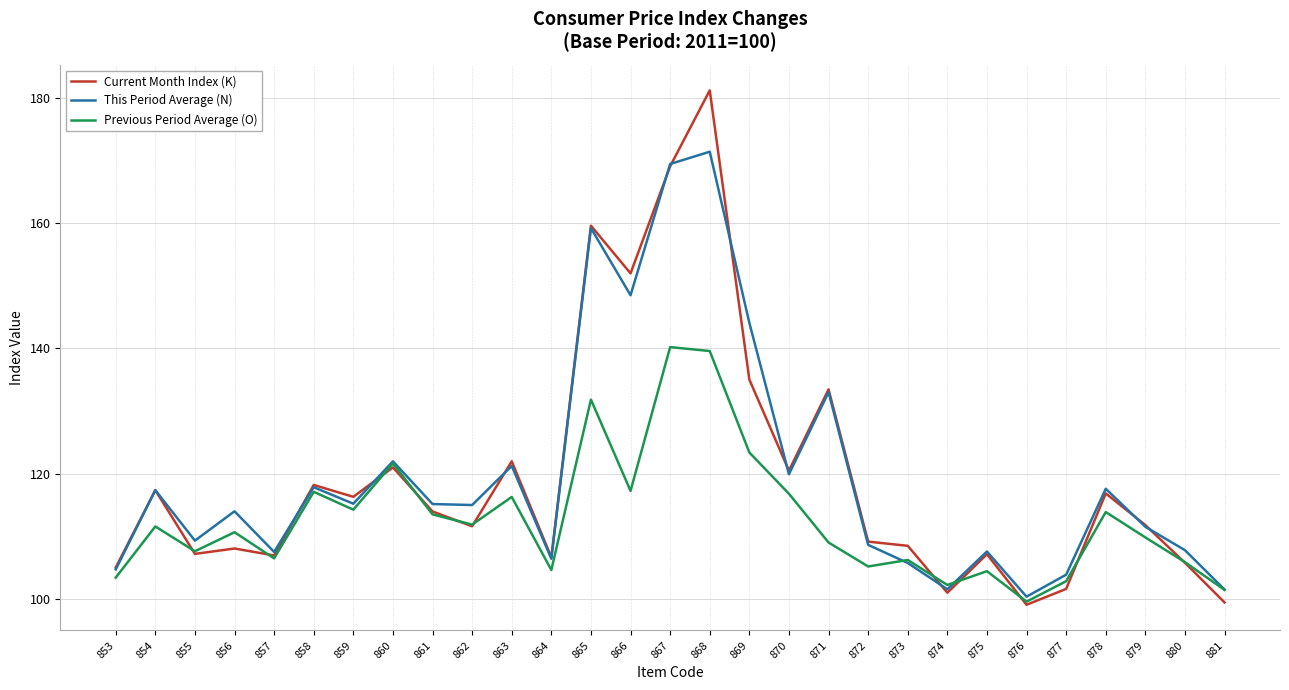

Which series has the largest range (max minus min)?

Current Month Index (K)